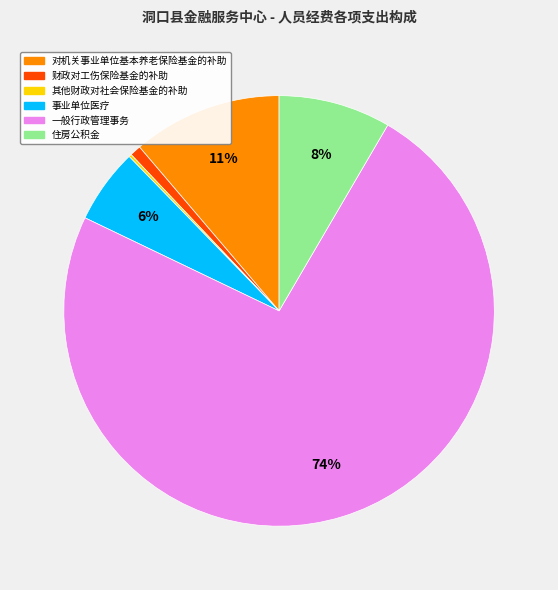

To the nearest percent, what percentage of the pie is 事业单位医疗?

6%